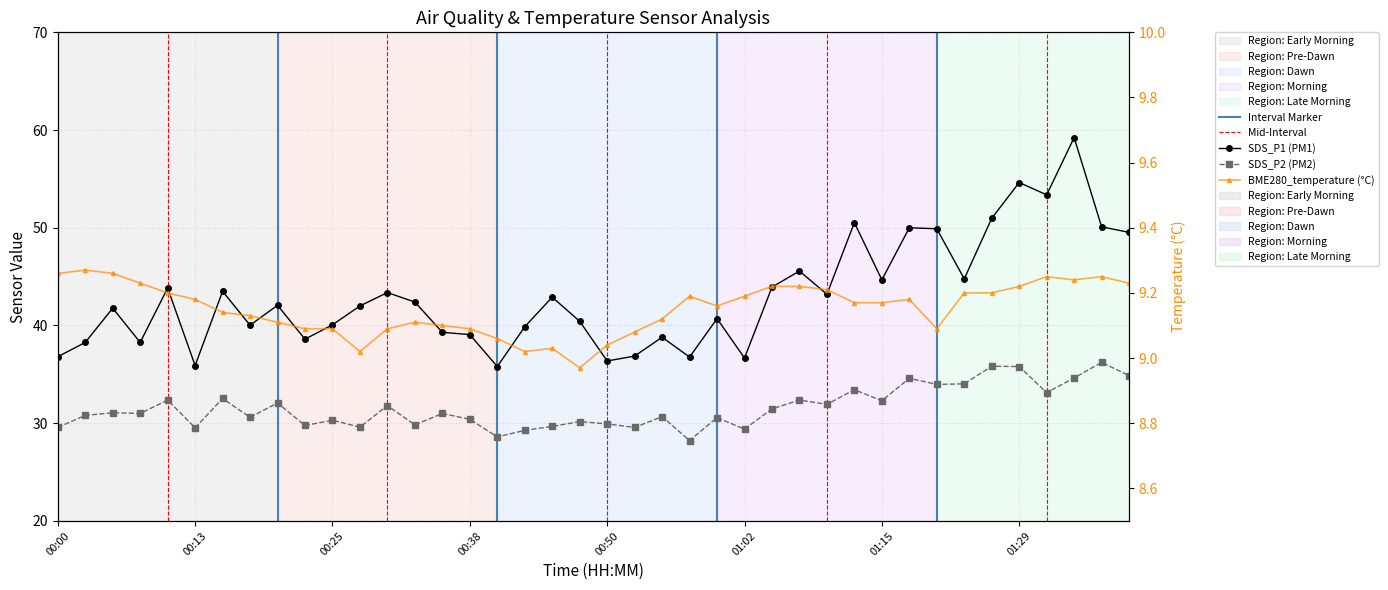

What are all the series names shown in the legend?

SDS_P1, SDS_P2, BME280_temperature